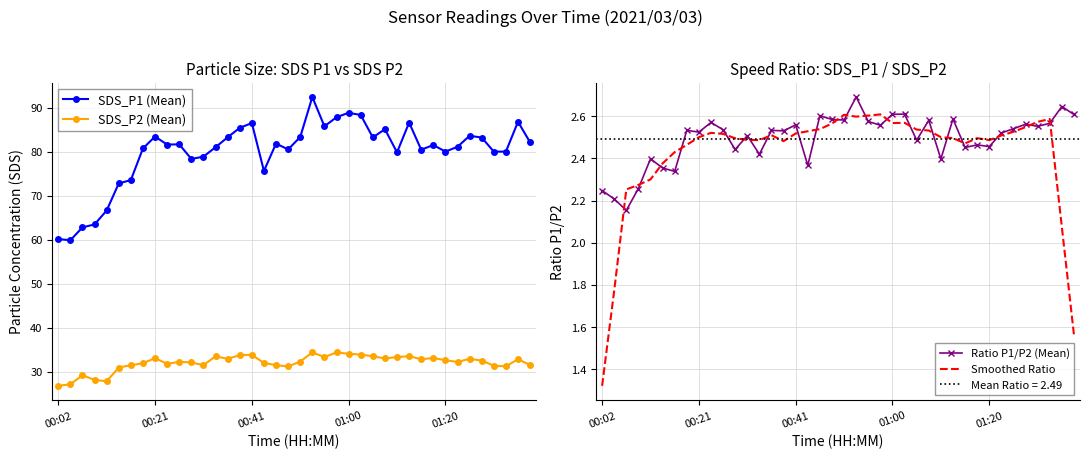

Reading left to right, list all the values displayed in this chart.

SDS_P1 (Mean): 60.2	59.9	62.8	63.5	66.7	72.8	73.6	80.8	83.5	81.7	81.7	78.4	78.9	81.1	83.3	85.5	86.6	75.7	81.9	80.6	83.4	92.5	85.8	87.9	88.9	88.4	83.3	85.2	79.9	86.7	80.5	81.6	80.1	81.2	83.7	83.3	80.1	80.1	86.9	82.2
SDS_P2 (Mean): 26.8	27.1	29.2	28.1	27.8	30.9	31.5	31.9	33.1	31.8	32.2	32.1	31.5	33.5	32.9	33.8	33.8	32.0	31.5	31.2	32.3	34.4	33.3	34.4	34.1	33.9	33.5	33.0	33.3	33.5	32.8	33.1	32.6	32.2	32.9	32.5	31.4	31.2	32.8	31.5
Ratio P1/P2 (Mean): 2.2	2.2	2.2	2.3	2.4	2.4	2.3	2.5	2.5	2.6	2.5	2.4	2.5	2.4	2.5	2.5	2.6	2.4	2.6	2.6	2.6	2.7	2.6	2.6	2.6	2.6	2.5	2.6	2.4	2.6	2.5	2.5	2.5	2.5	2.5	2.6	2.6	2.6	2.6	2.6
Smoothed Ratio: 1.3	1.8	2.3	2.3	2.3	2.4	2.4	2.5	2.5	2.5	2.5	2.5	2.5	2.5	2.5	2.5	2.5	2.5	2.5	2.6	2.6	2.6	2.6	2.6	2.6	2.6	2.5	2.5	2.5	2.5	2.5	2.5	2.5	2.5	2.5	2.5	2.6	2.6	2.1	1.6